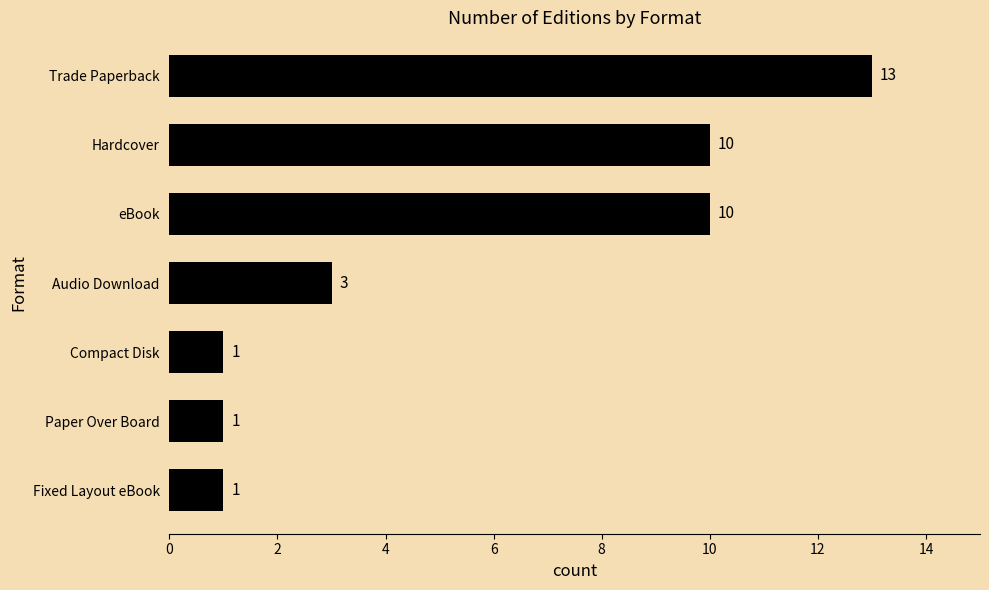

What is the difference between the second highest and minimum values?

9